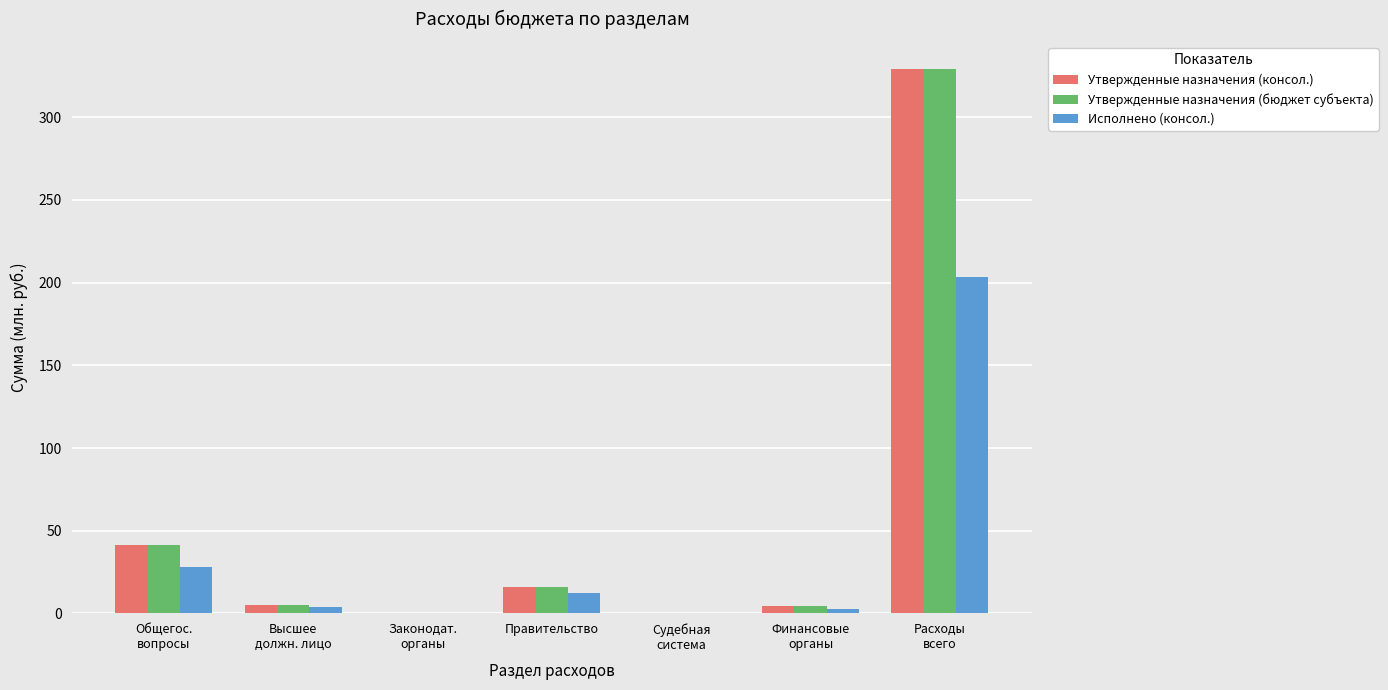

How many groups of bars are there?

7